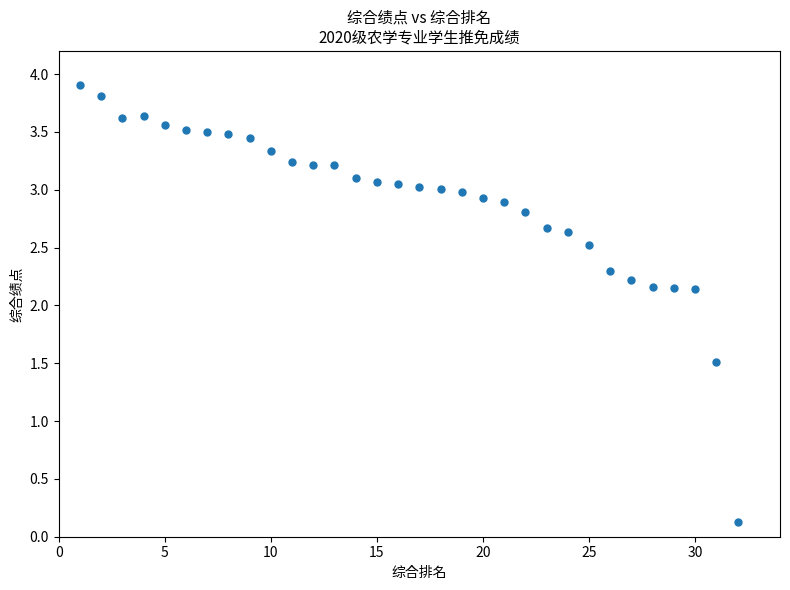

What is the range of X values (max minus min)?

31.0